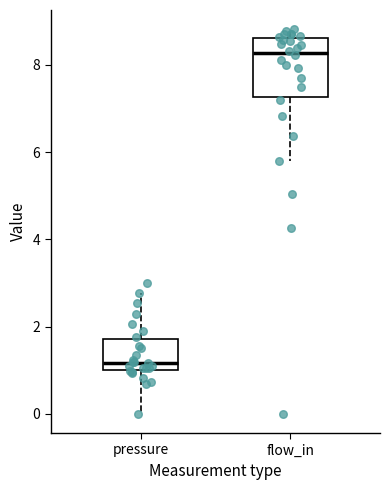

Reading left to right, transcribe this box plot: for each box, give where its median line is, the range the box spans, and where its two whiskers end, as read against the y-axis. The values are not printed on the chart, so give them approximately, as read against the axis.

pressure: median 1.2, box 1.0 to 1.8, whiskers 0.0 to 2.8
flow_in: median 8.2, box 7.2 to 8.6, whiskers 5.8 to 8.8